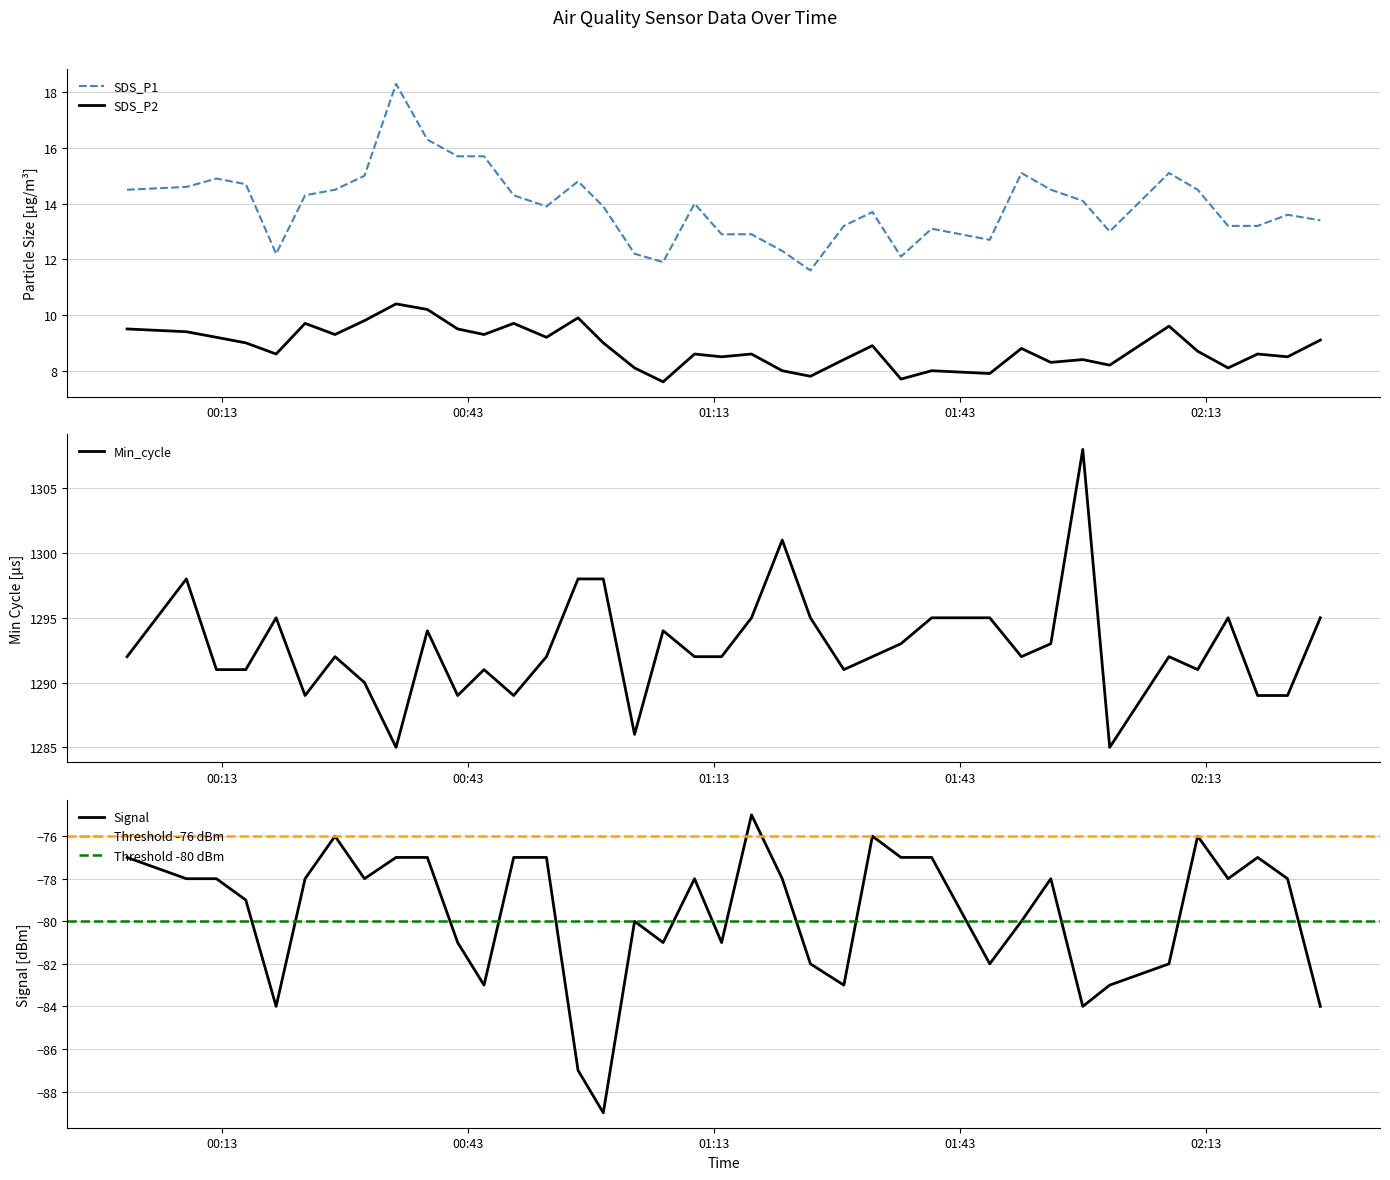

True or false: SDS_P2 and SDS_P1 intersect in this chart.

False